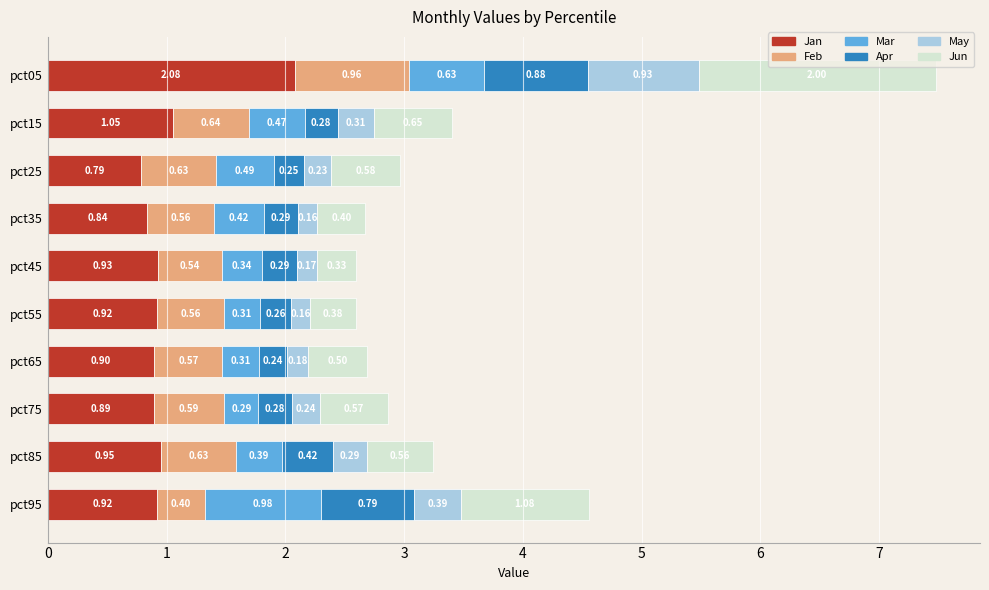

What is the total value across all series at pct35?

2.7